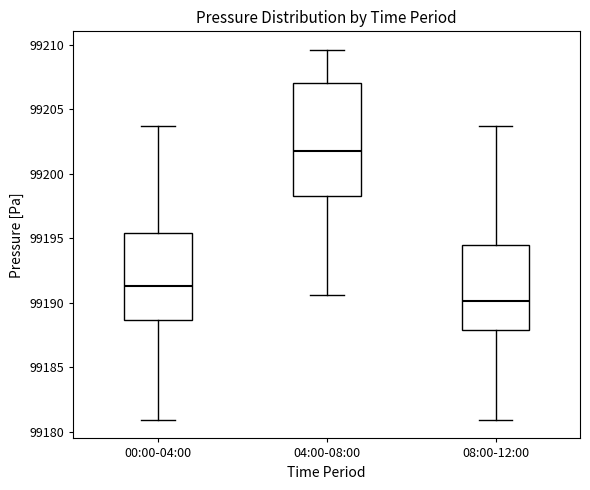

Where does the lower whisker of the box for 04:00-08:00 end on the y-axis? The values are not printed on the chart, so give them approximately, as read against the axis.

99190.5